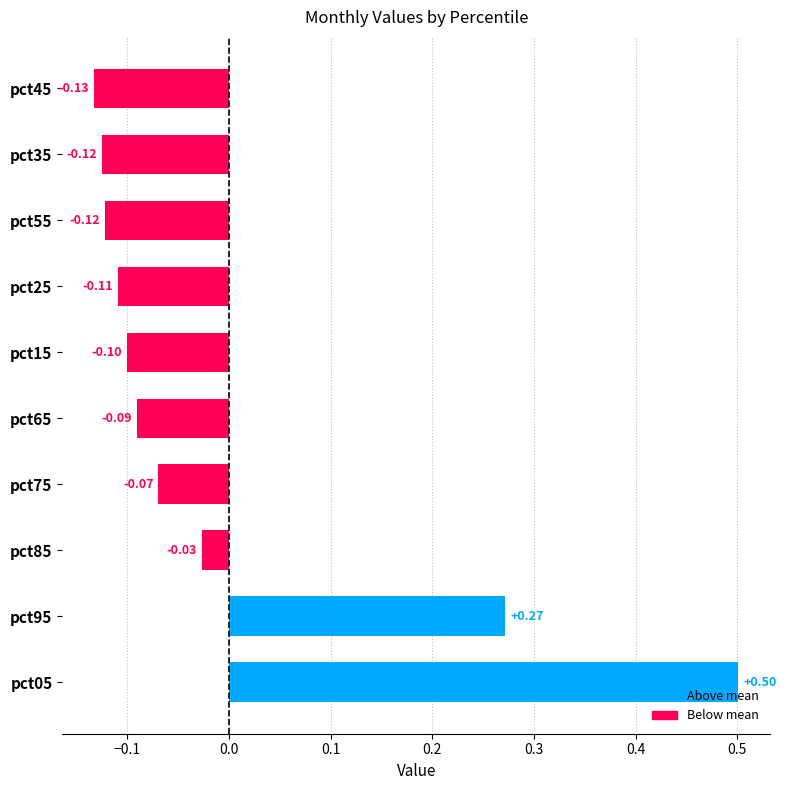

What is the difference between the maximum and minimum values?

0.6